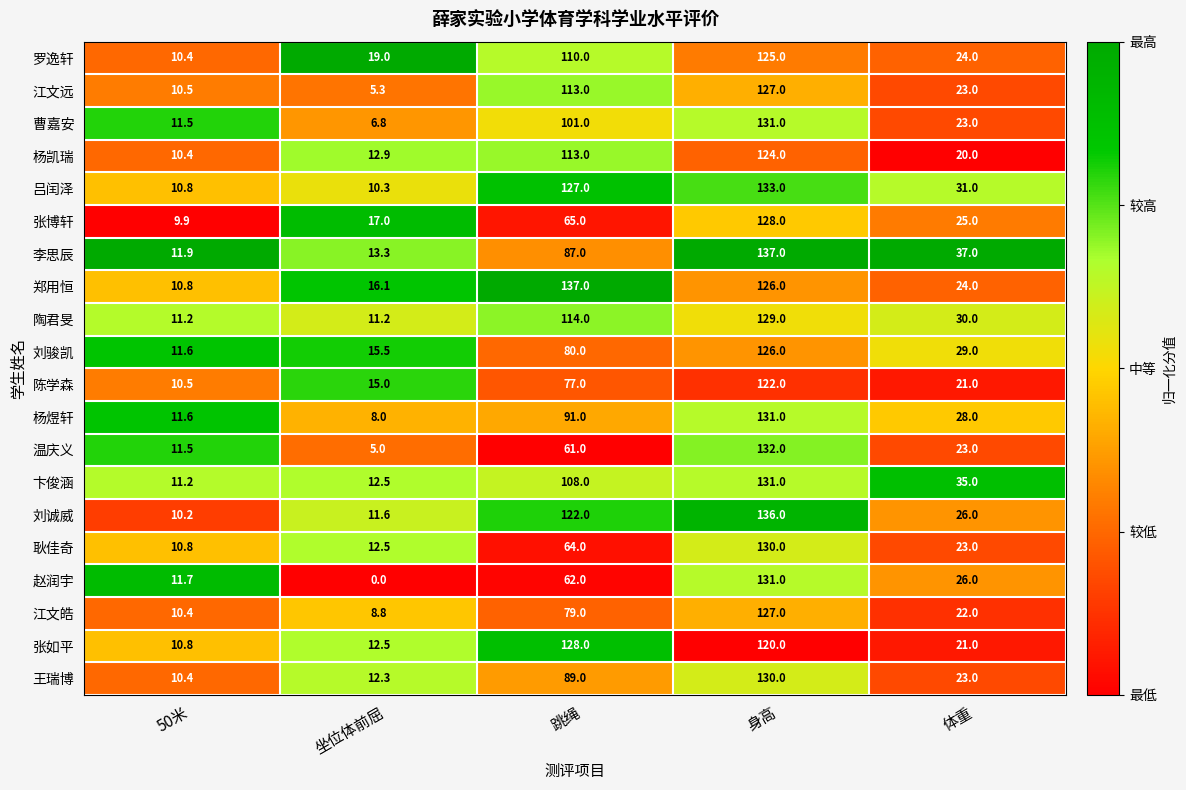

The value of 杨煜轩 at 坐位体前屈 is 13.0. True or false?

False